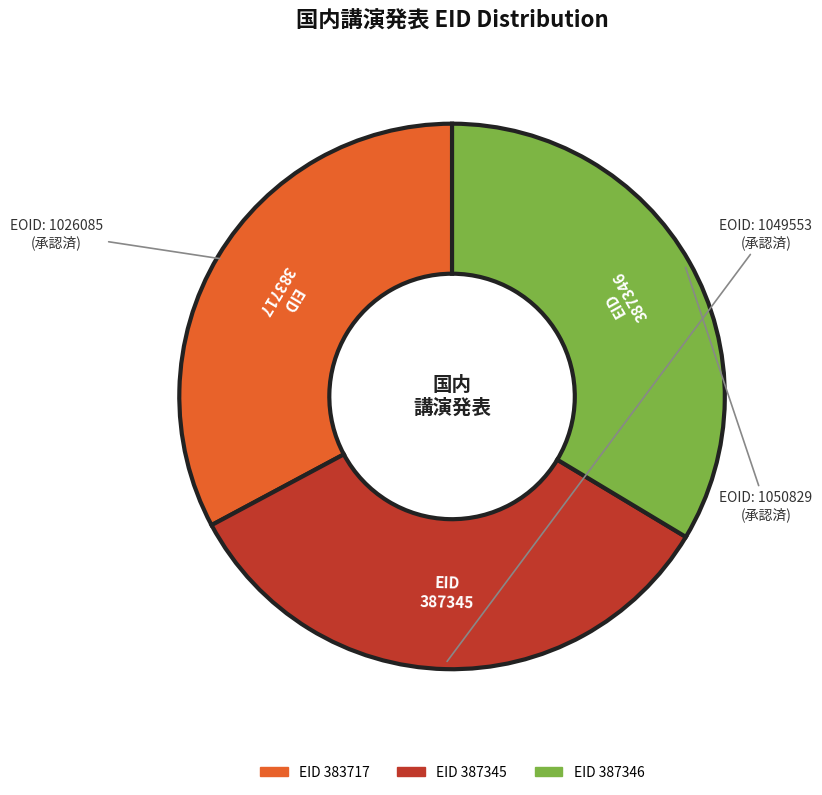

Is there a majority slice in this chart?

No